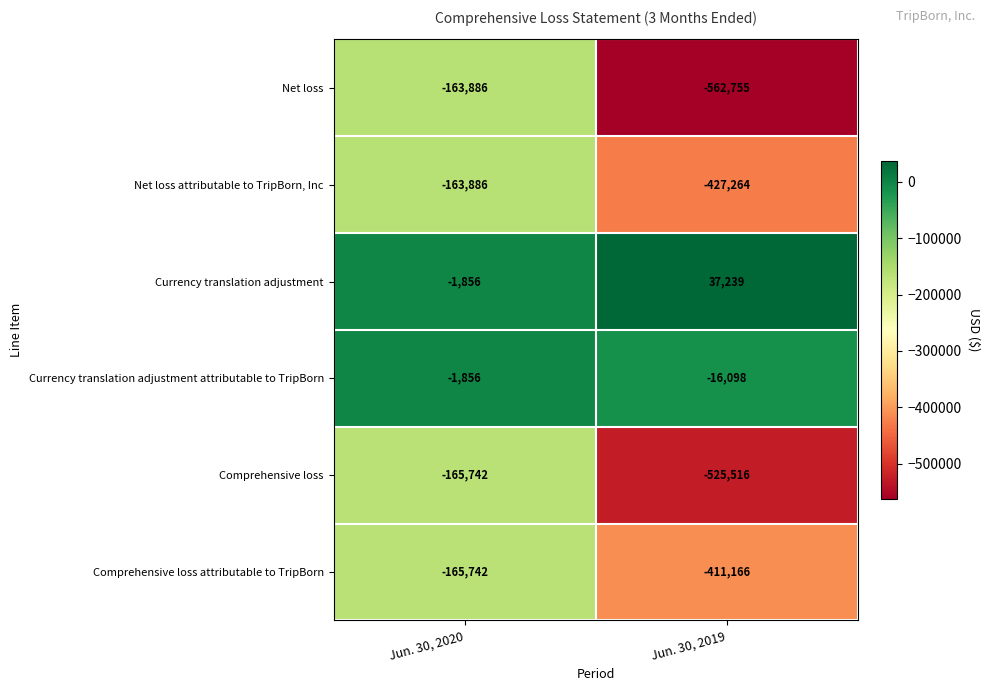

Is it true that Currency translation adjustment equals 37239 at Jun. 30, 2019?

True